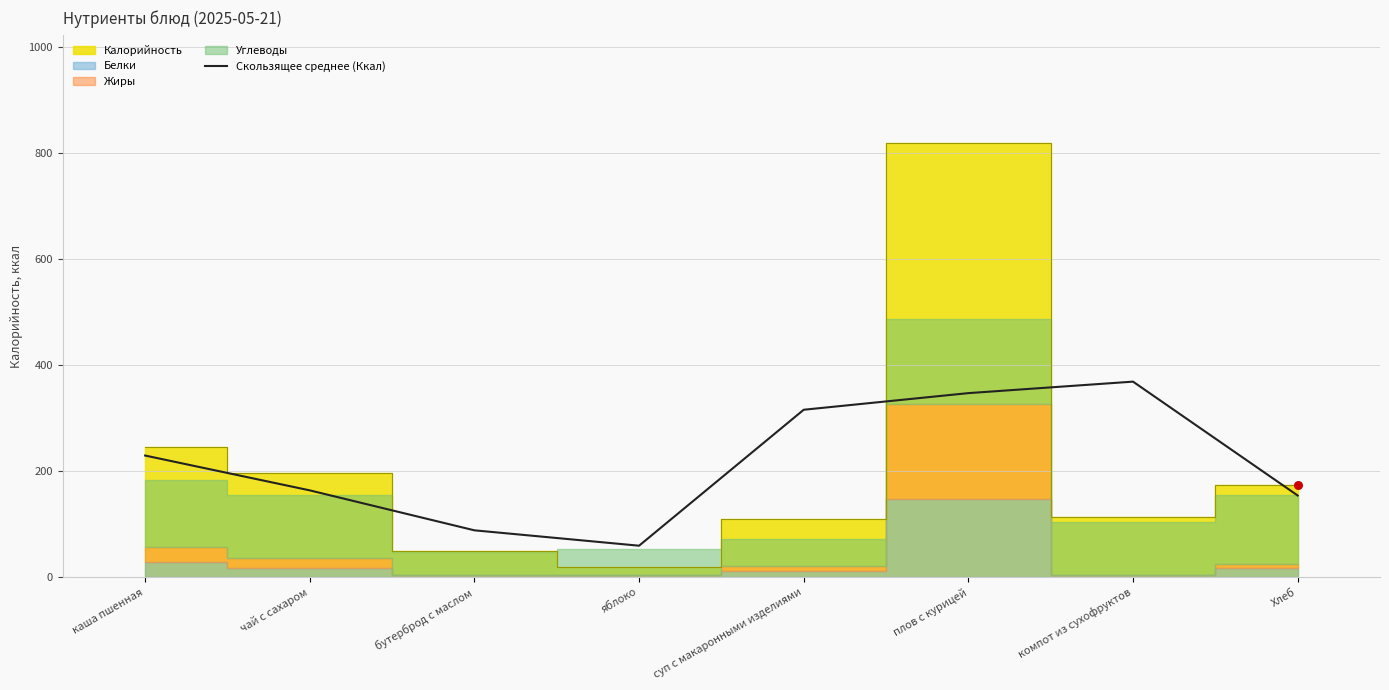

What is the change in value from суп с макаронными изделиями to Хлеб?

-161.7